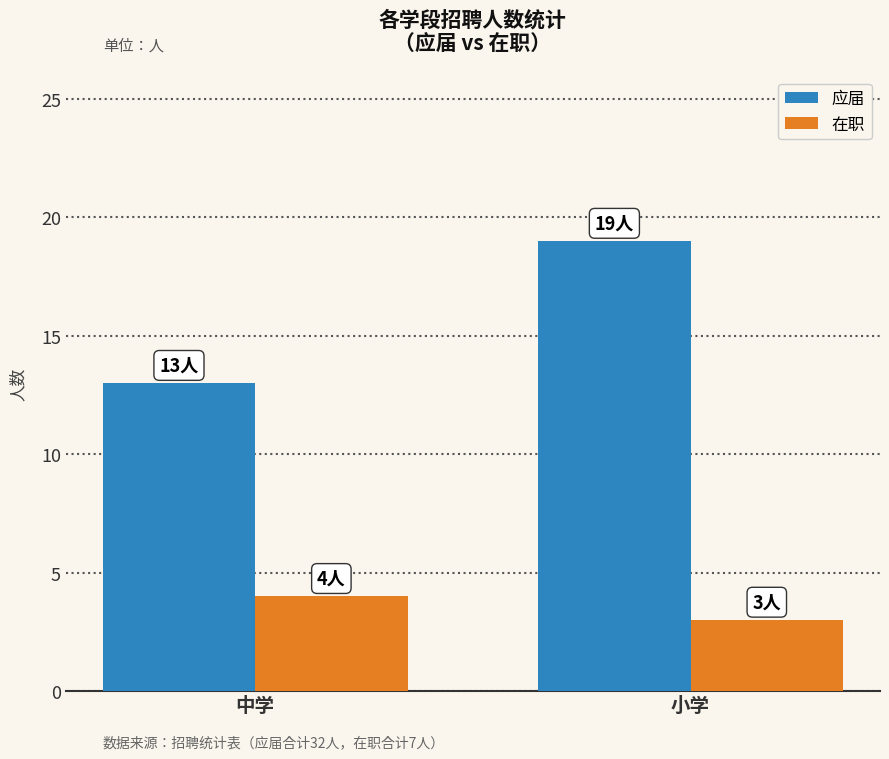

Does the chart contain stacked bars?

No